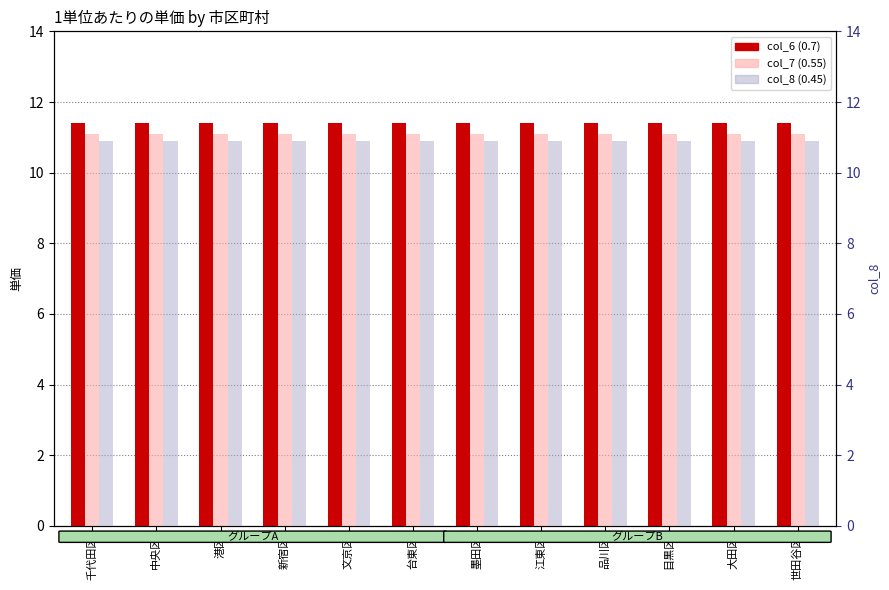

At which category does the chart reach its minimum across all series?

千代田区